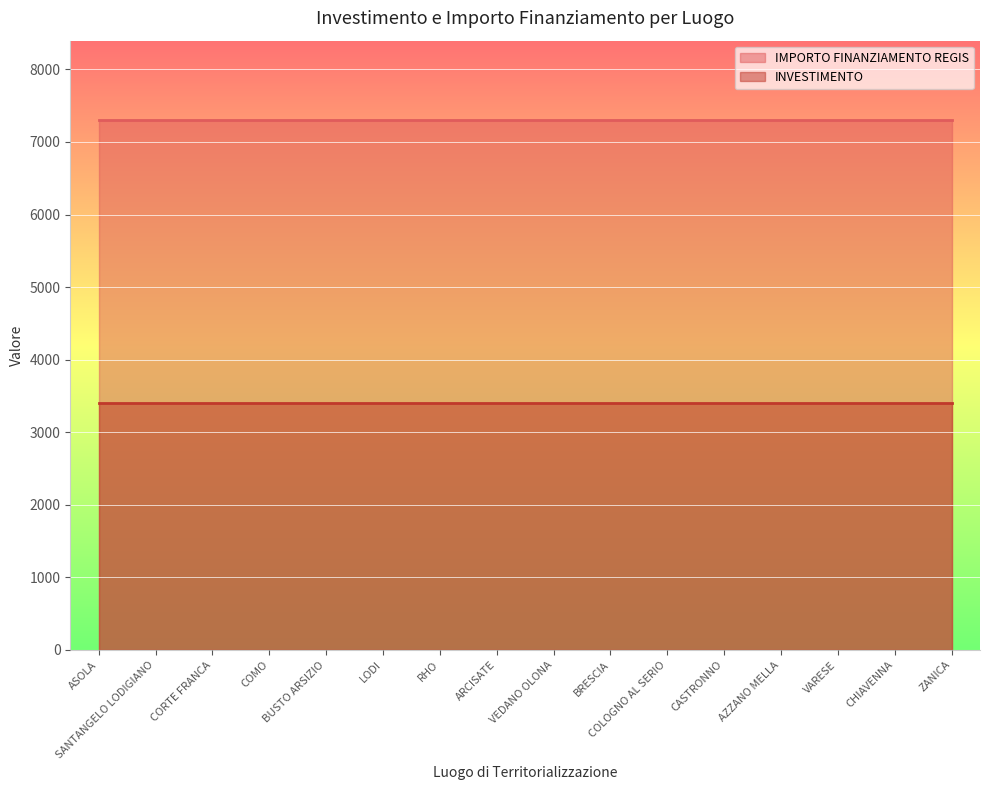

What is the maximum value shown in the chart?

7301.0